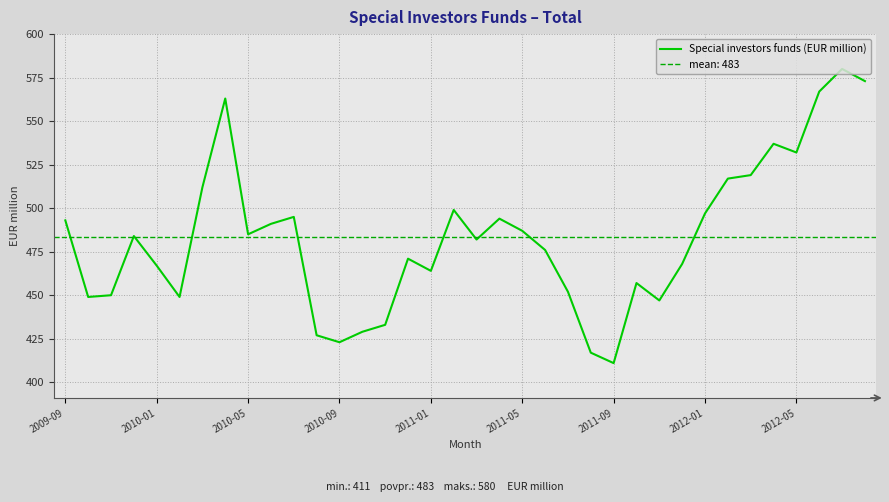

True or false: Special investors funds (EUR million) has a value of 808 at 2011-05.

False